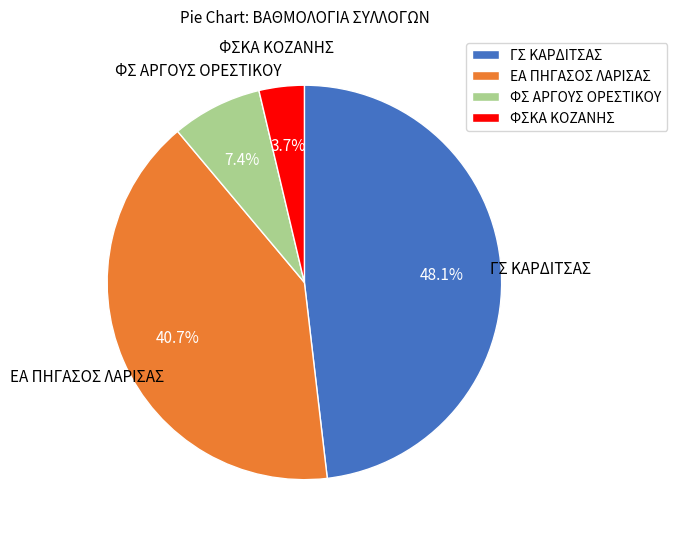

Which has a higher value, ΦΣ ΑΡΓΟΥΣ ΟΡΕΣΤΙΚΟΥ or ΦΣΚΑ ΚΟΖΑΝΗΣ?

ΦΣ ΑΡΓΟΥΣ ΟΡΕΣΤΙΚΟΥ